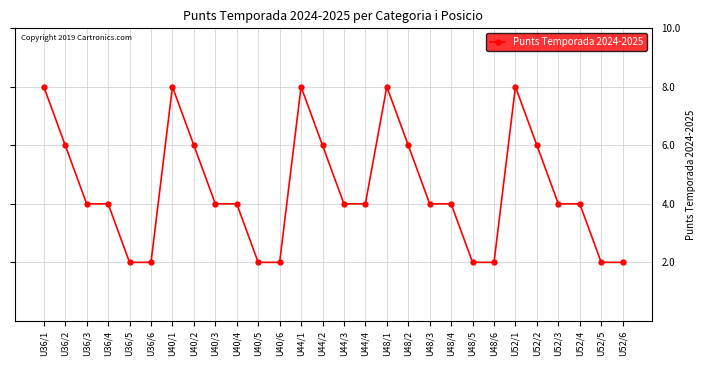

True or false: there are more than 2 points higher than both neighbors.

True